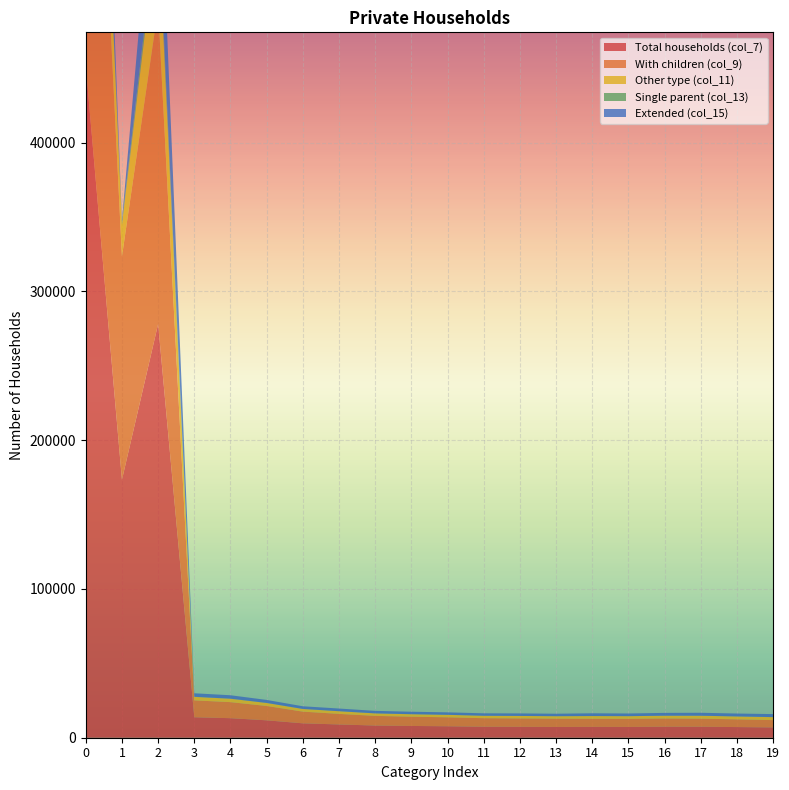

Reading left to right, what are all the values shown in this chart?

col_7: 0=451543	1=173423	2=278120	3=13756	4=13129	5=11697	6=9676	7=8914	8=8189	9=7908	10=7701	11=7388	12=7329	13=7238	14=7295	15=7253	16=7408	17=7400	18=7158	19=6934
col_9: 0=362275	1=150065	2=212210	3=11361	4=10793	5=9650	6=7867	7=7106	8=6492	9=6222	10=6025	11=5740	12=5638	13=5570	14=5440	15=5450	16=5516	17=5410	18=5196	19=4905
col_11: 0=78242	1=21333	2=56909	3=2345	4=2272	5=2007	6=1780	7=1778	8=1670	9=1656	10=1644	11=1620	12=1670	13=1641	14=1822	15=1773	16=1861	17=1959	18=1930	19=1980
col_13: 0=11026	1=2025	2=9001	3=50	4=64	5=40	6=29	7=30	8=27	9=30	10=32	11=28	12=21	13=27	14=33	15=30	16=31	17=31	18=32	19=49
col_15: 0=65732	1=1070	2=64662	3=2363	4=2288	5=2017	6=1788	7=1787	8=1677	9=1662	10=1650	11=1628	12=1680	13=1653	14=1833	15=1780	16=1875	17=1967	18=1940	19=2009